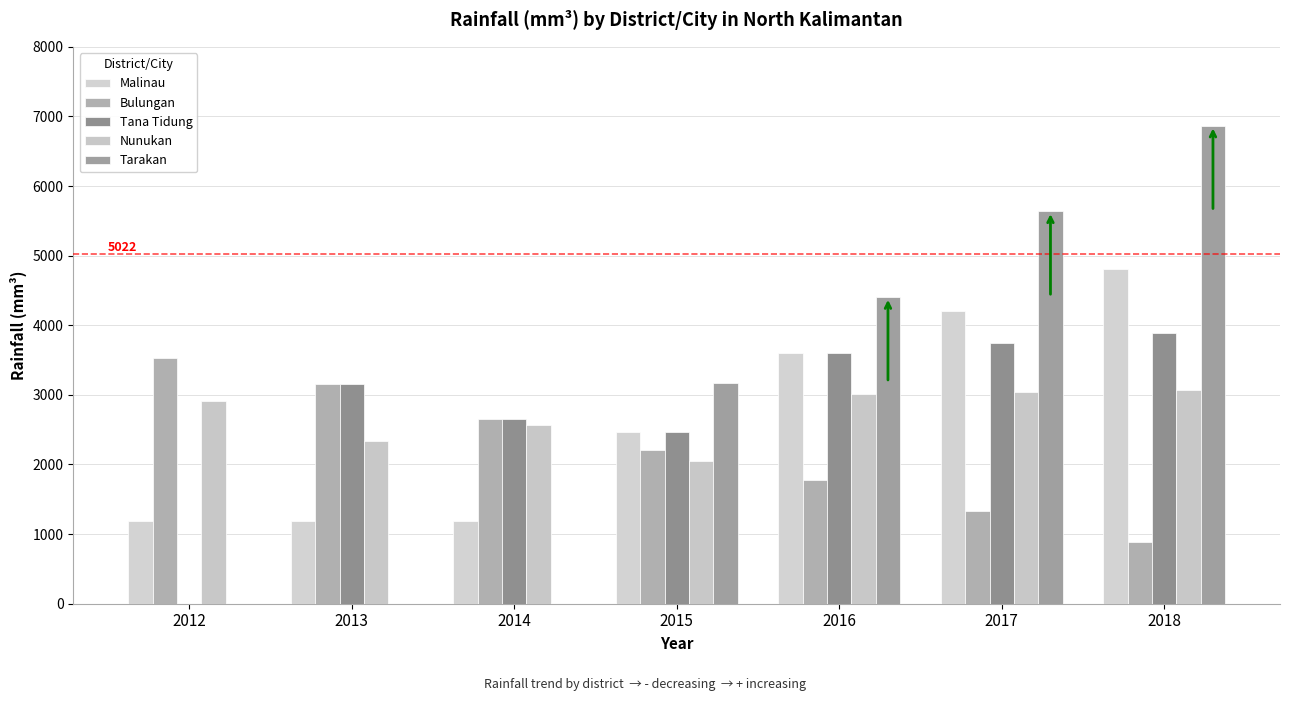

At which label does Bulungan first exceed 2213?

2012